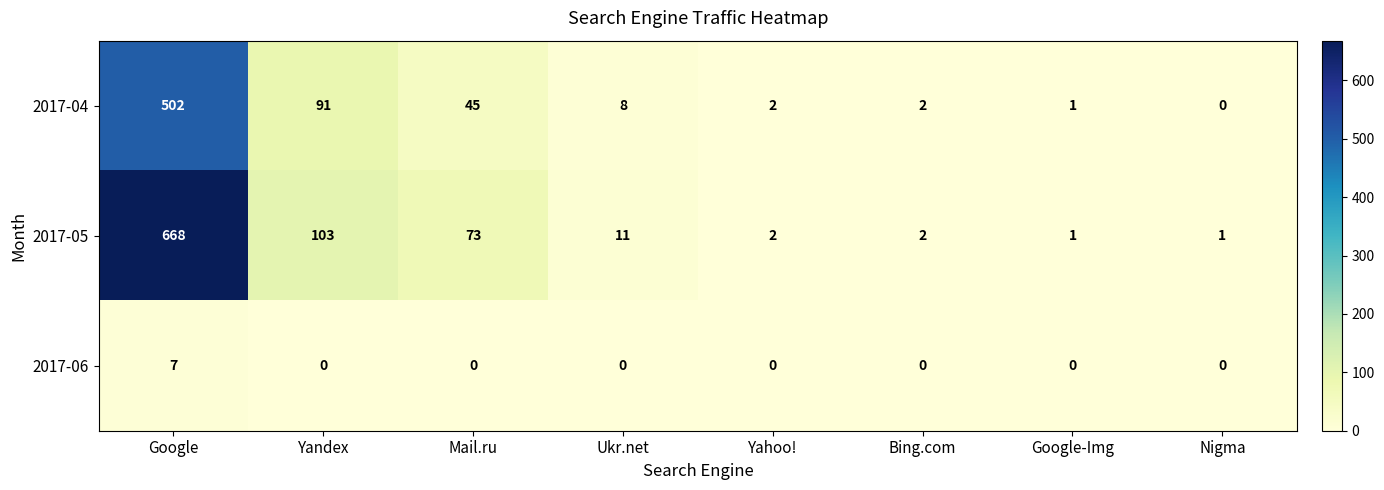

The value of 2017-06 at Mail.ru is 0. True or false?

True